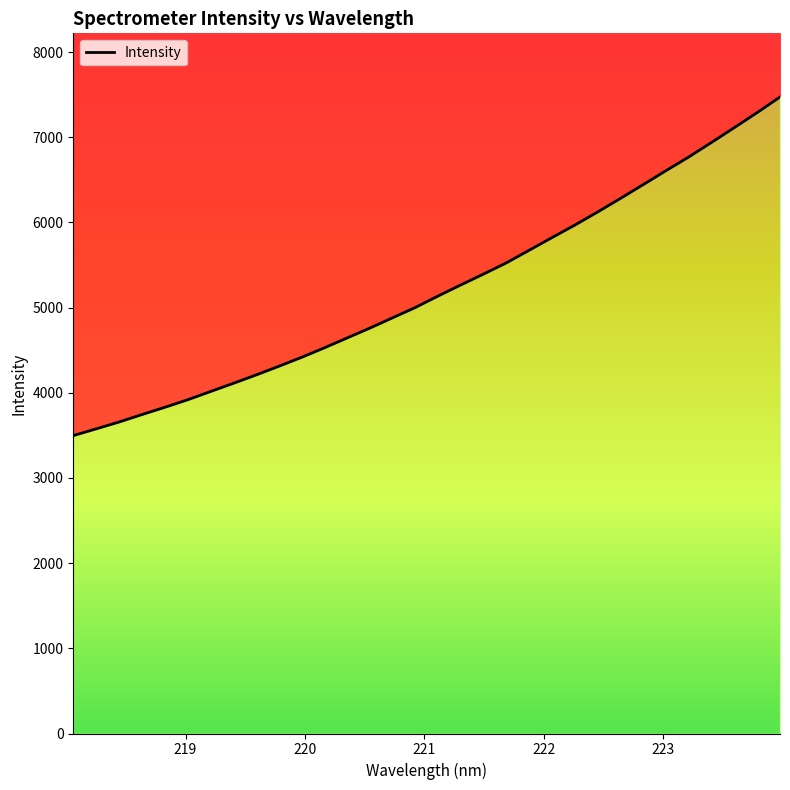

Reading right to left, extract all data points from this chart.

223.9802=7472.5	223.7895=7290.1	223.5987=7114.2	223.408=6940.2	223.2172=6769.6	223.0264=6608.7	222.8355=6445.0	222.6447=6282.7	222.4538=6124.0	222.263=5970.0	222.0721=5823.6	221.8812=5675.1	221.6902=5527.2	221.4993=5395.7	221.3083=5267.8	221.1174=5137.2	220.9264=5002.2	220.7354=4880.9	220.5444=4759.7	220.3533=4643.5	220.1623=4527.4	219.9712=4415.6	219.7801=4310.4	219.589=4208.2	219.3979=4109.7	219.2067=4013.6	219.0156=3917.0	218.8244=3828.7	218.6332=3743.6	218.442=3656.4	218.2508=3576.3	218.0596=3497.4